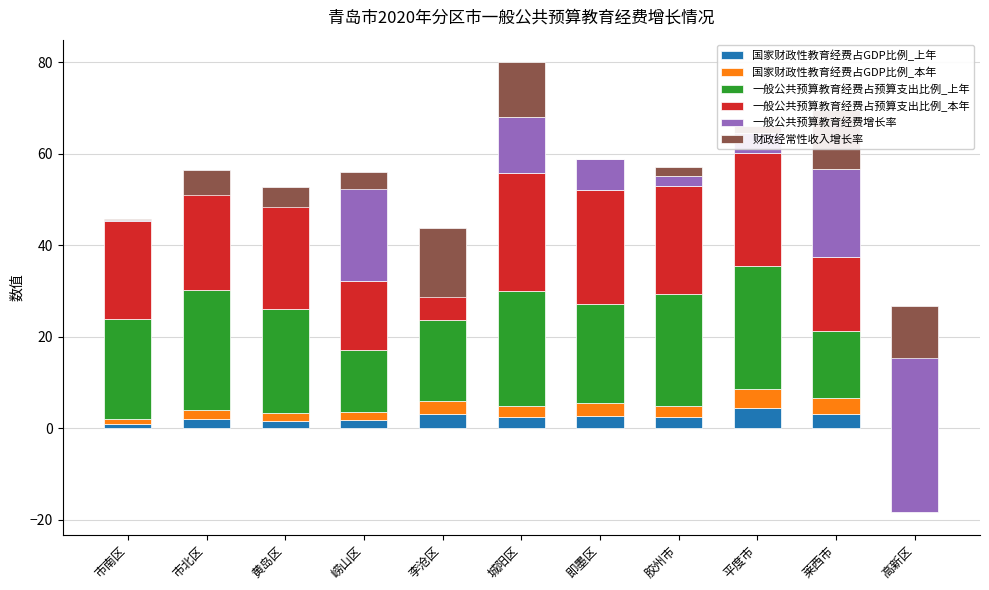

Which series has the largest total across all categories?

一般公共预算教育经费占预算支出比例_上年